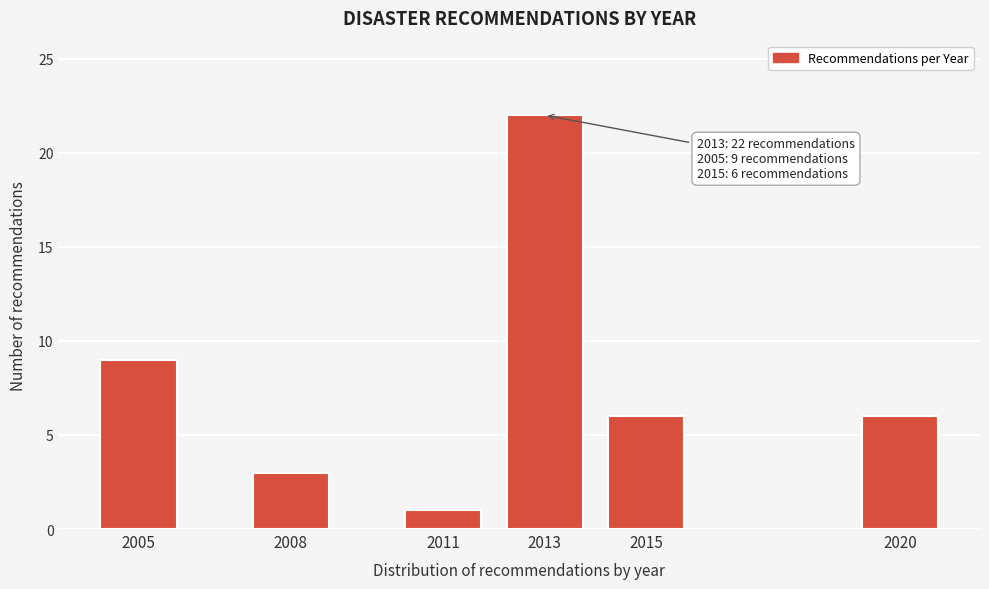

Reading right to left, extract all data points from this chart.

2020=6	2015=6	2013=22	2011=1	2008=3	2005=9